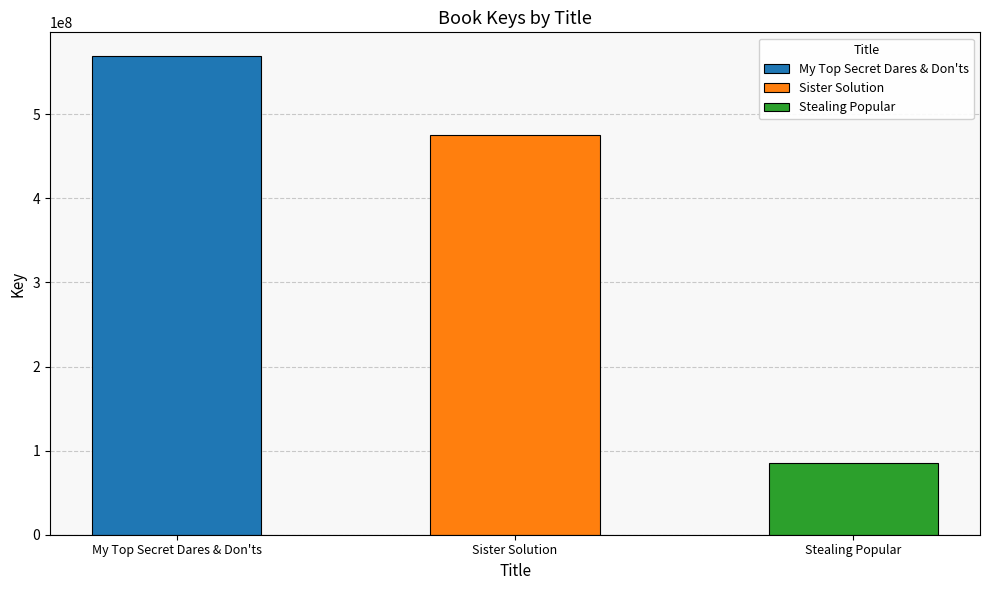

List the labels in order of value, smallest first.

Stealing Popular, Sister Solution, My Top Secret Dares & Don'ts